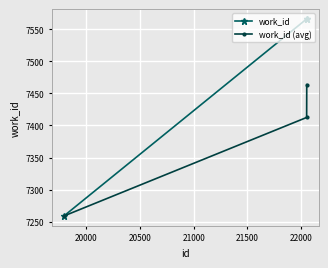

What is the lowest value of the work_id series?

7259.0